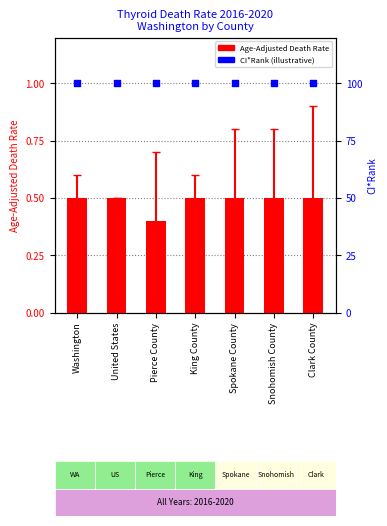

Is the value of Age-Adjusted Death Rate at Snohomish County greater than the value of CI*Rank (illustrative) at Clark County?

No